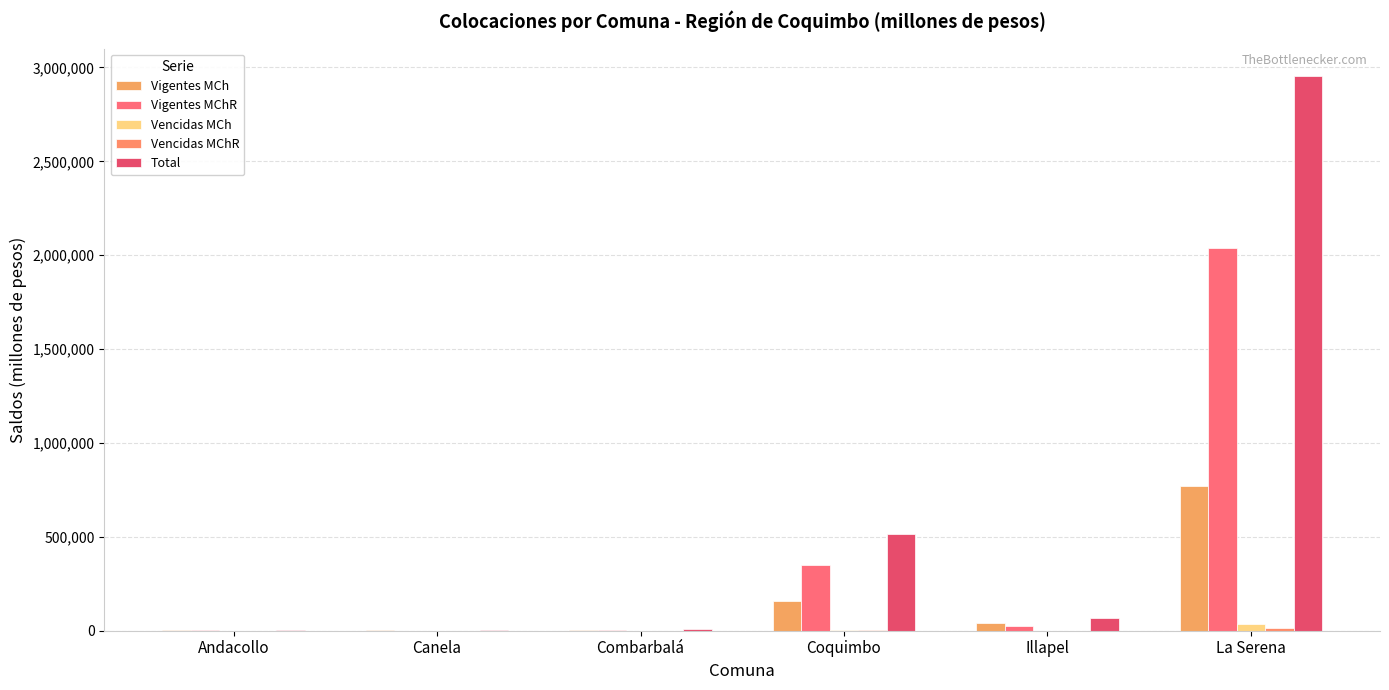

How many values in the Vencidas MCh series exceed 336?

3